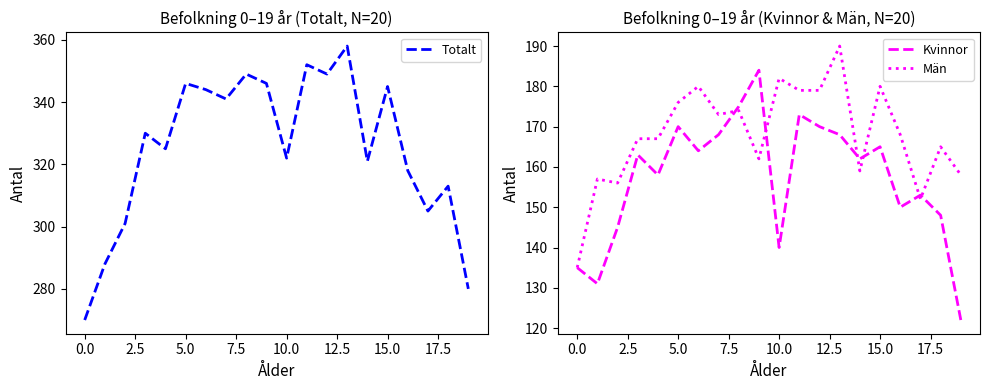

In Totalt, how many points are lower than both neighbors (excluding endpoints)?

6